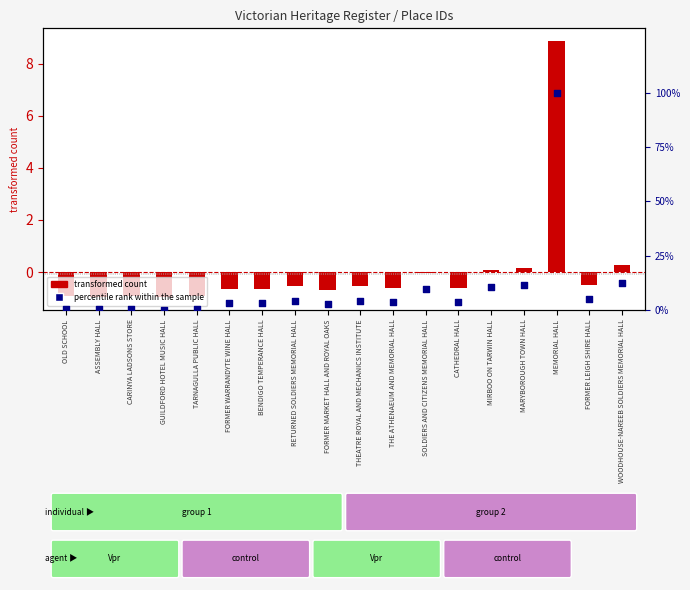

What are all the series names shown in the legend?

transformed count, percentile rank within the sample